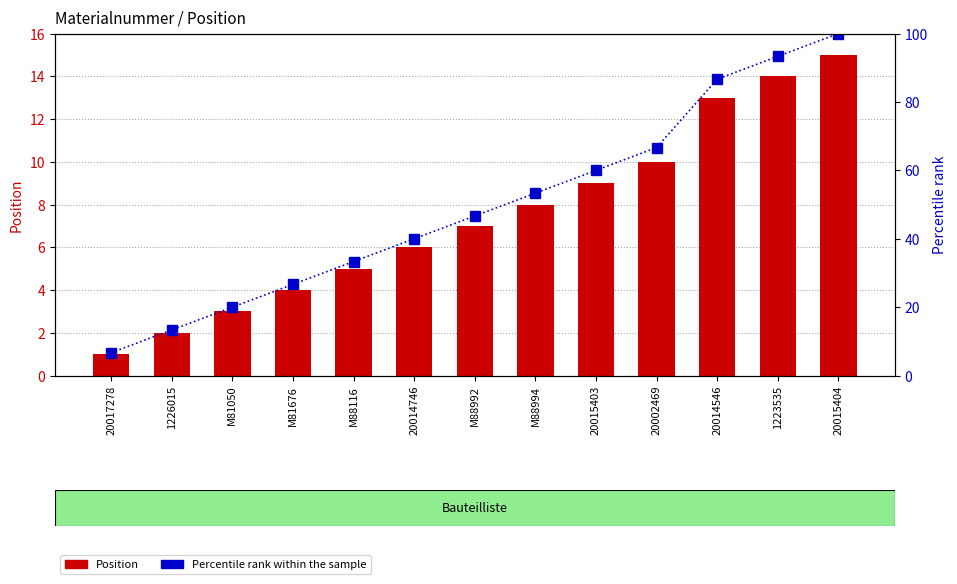

At which label does Percentile rank within the sample reach its peak?

20015404